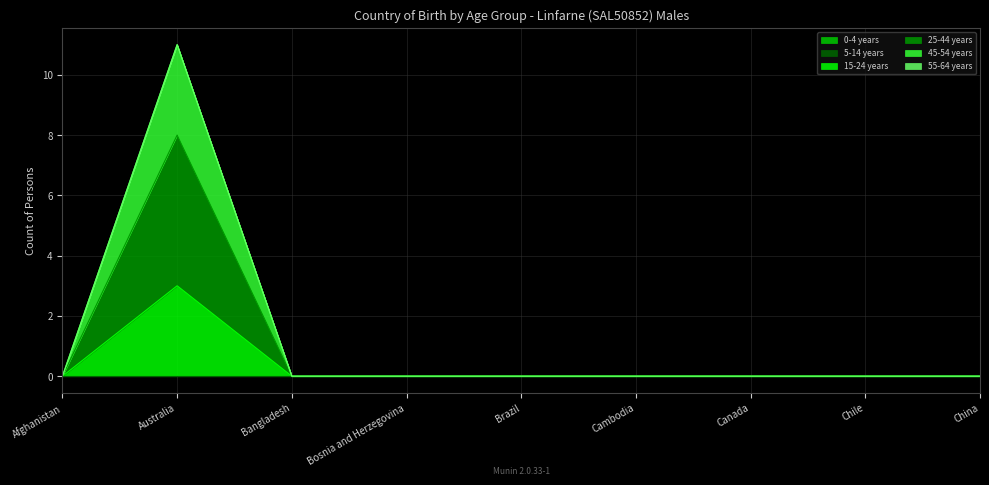

Which series changed the most between Bangladesh and Cambodia?

15-24 years